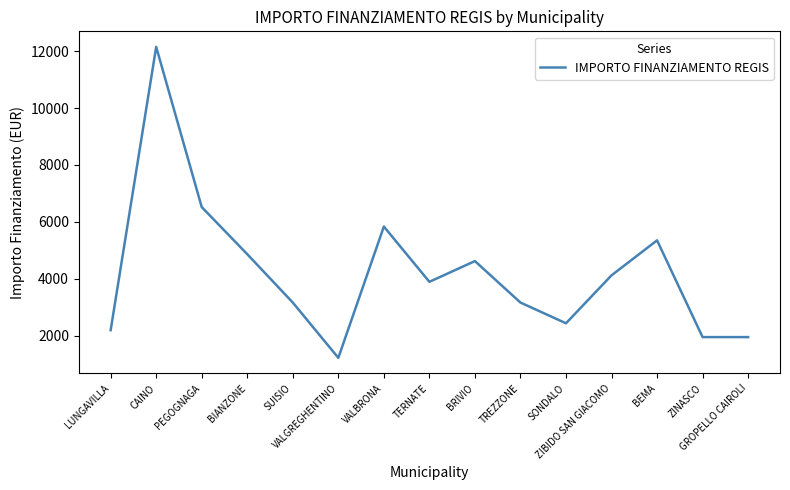

What is the smallest value displayed?

1215